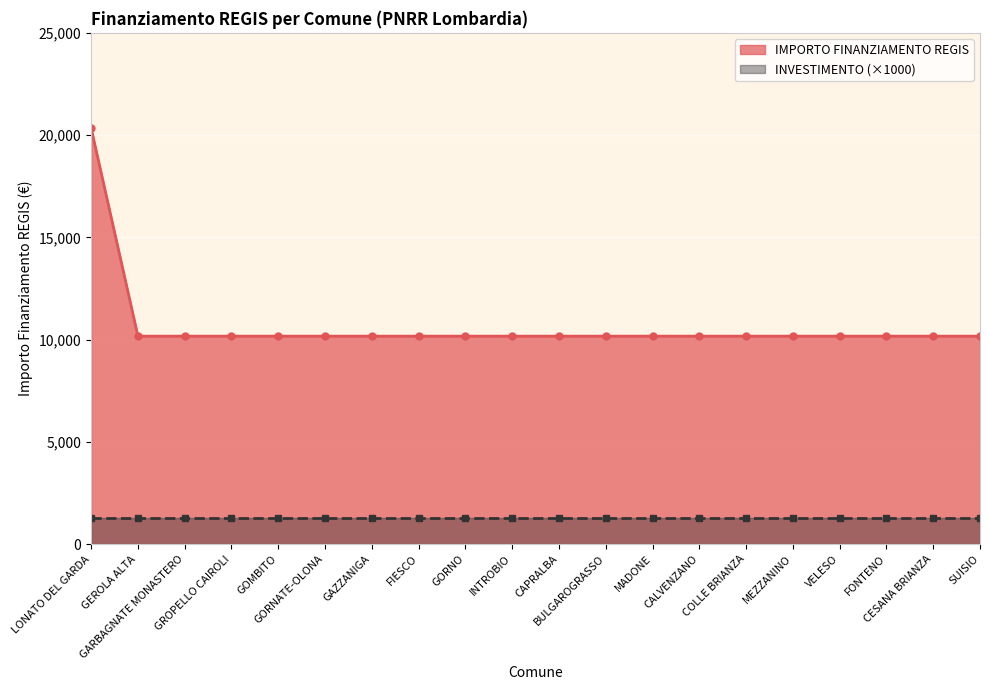

Reading left to right, list all the values displayed in this chart.

20344	10172	10172	10172	10172	10172	10172	10172	10172	10172	10172	10172	10172	10172	10172	10172	10172	10172	10172	10172